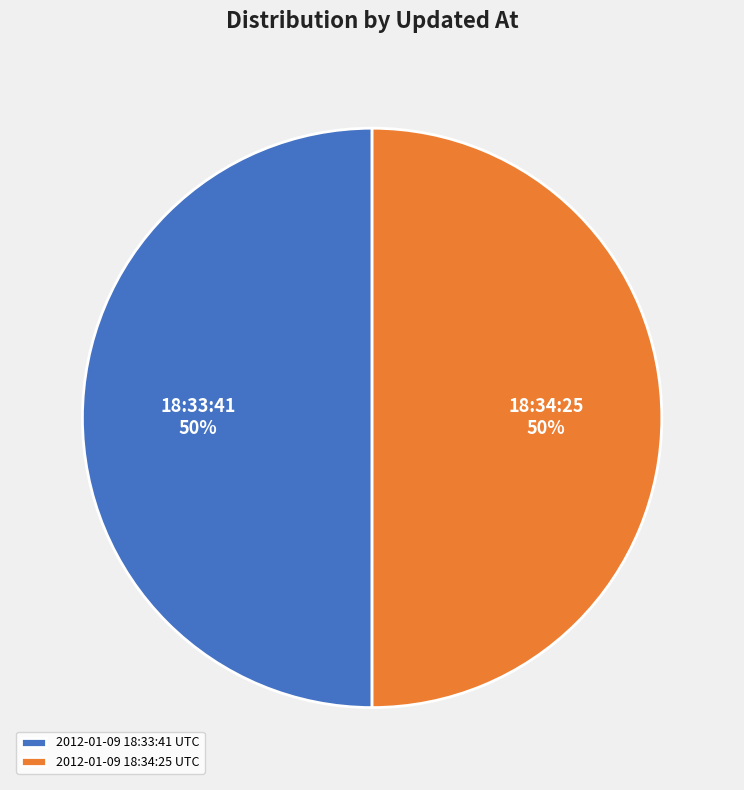

To the nearest percent, what is the average slice percentage?

50%